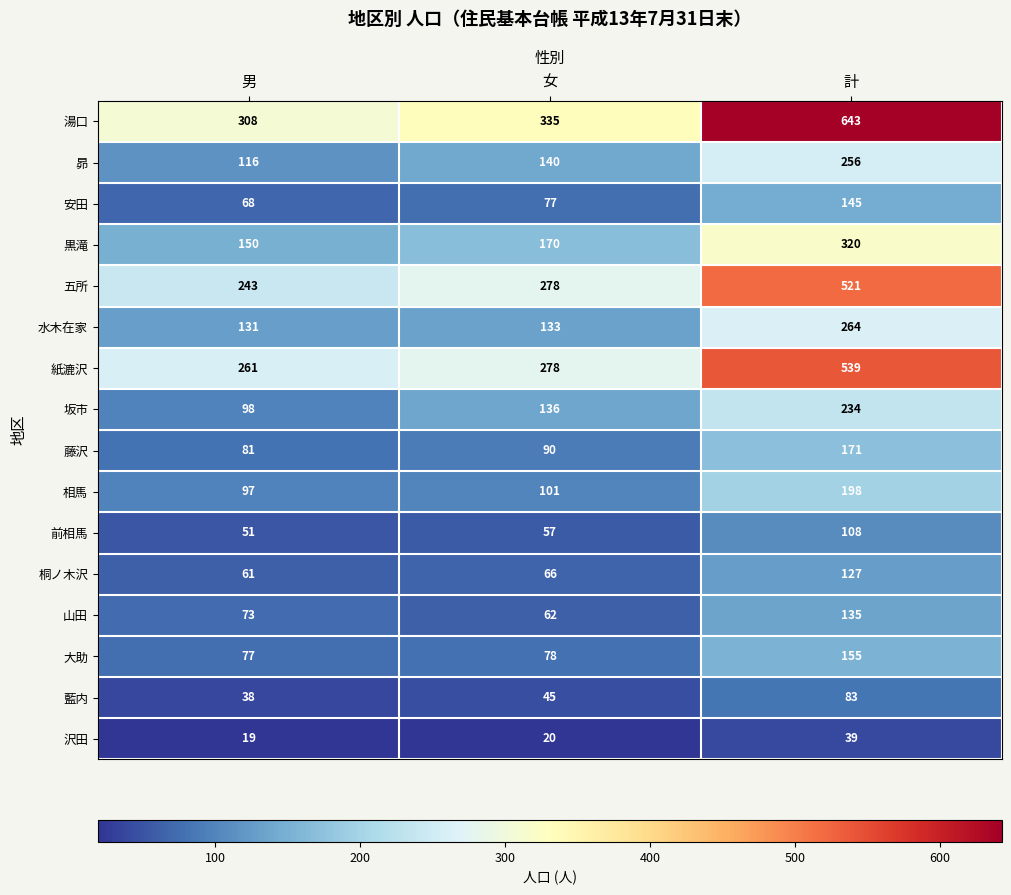

What is the minimum value shown in the chart?

19